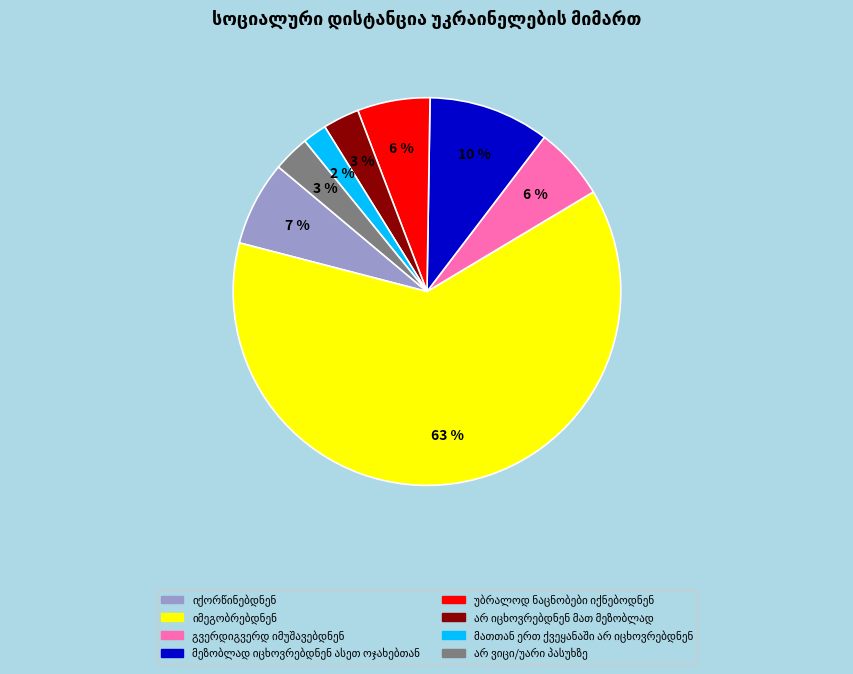

Does any single category account for the majority?

Yes